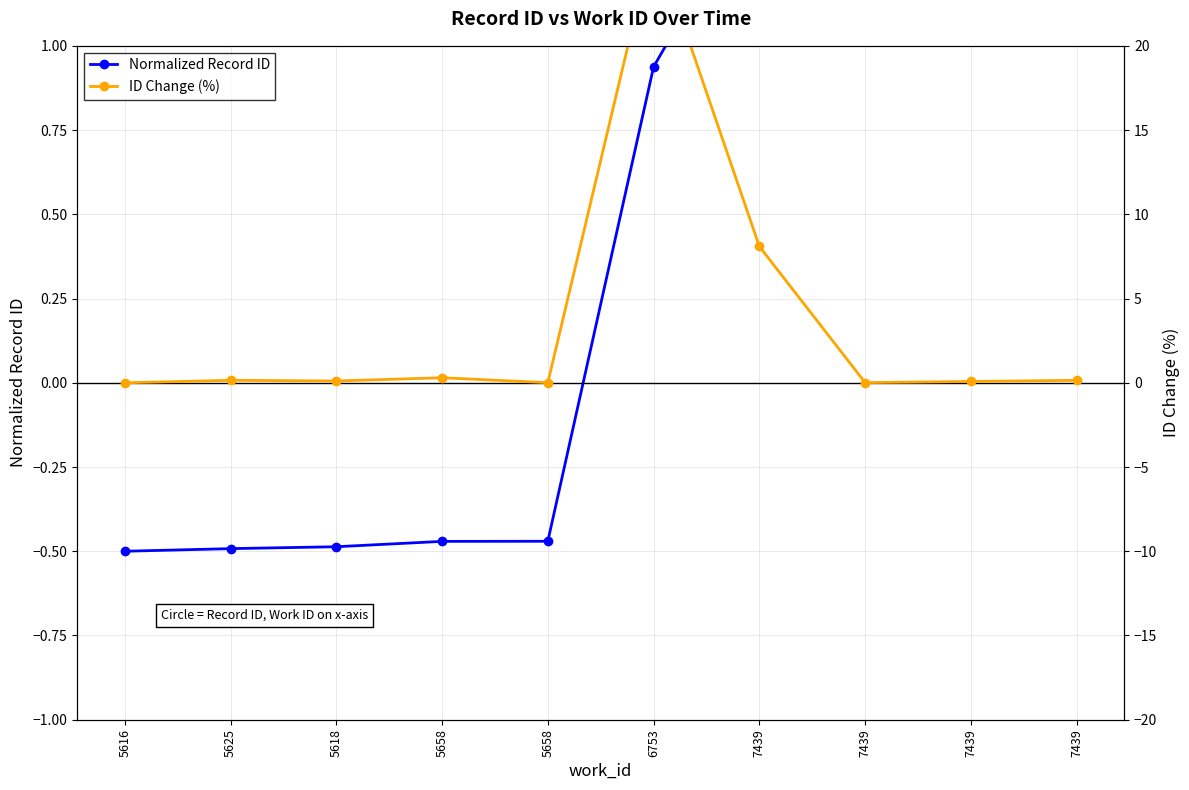

Reading right to left, transcribe all the data shown in this chart.

Normalized Record ID: 7439=1.5	7439=1.5	7439=1.5	7439=1.5	6753=0.9	5658=-0.5	5658=-0.5	5618=-0.5	5625=-0.5	5616=-0.5
ID Change (%): 7439=0.1	7439=0.1	7439=0.0	7439=8.1	6753=26.4	5658=0.0	5658=0.3	5618=0.1	5625=0.1	5616=0.0